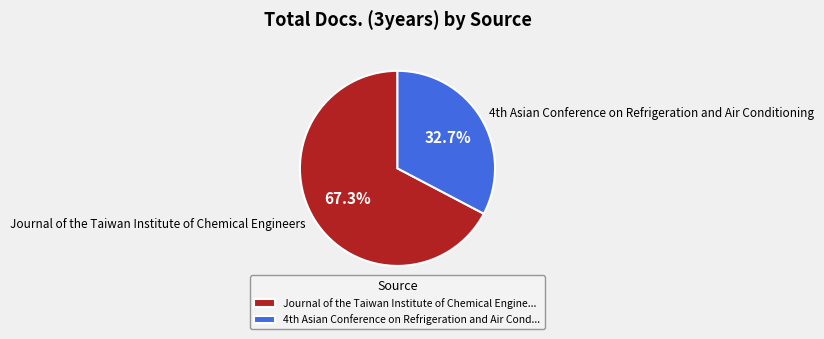

Does Journal of the Taiwan Institute of Chemical Engineers account for over 50% of the chart?

Yes